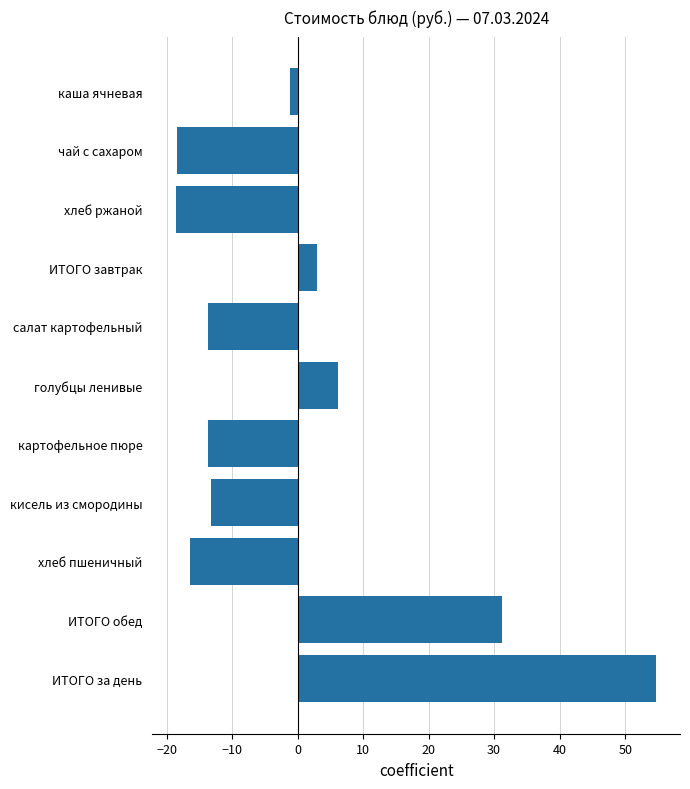

What is the label of the 7th bar from the bottom?

салат картофельный